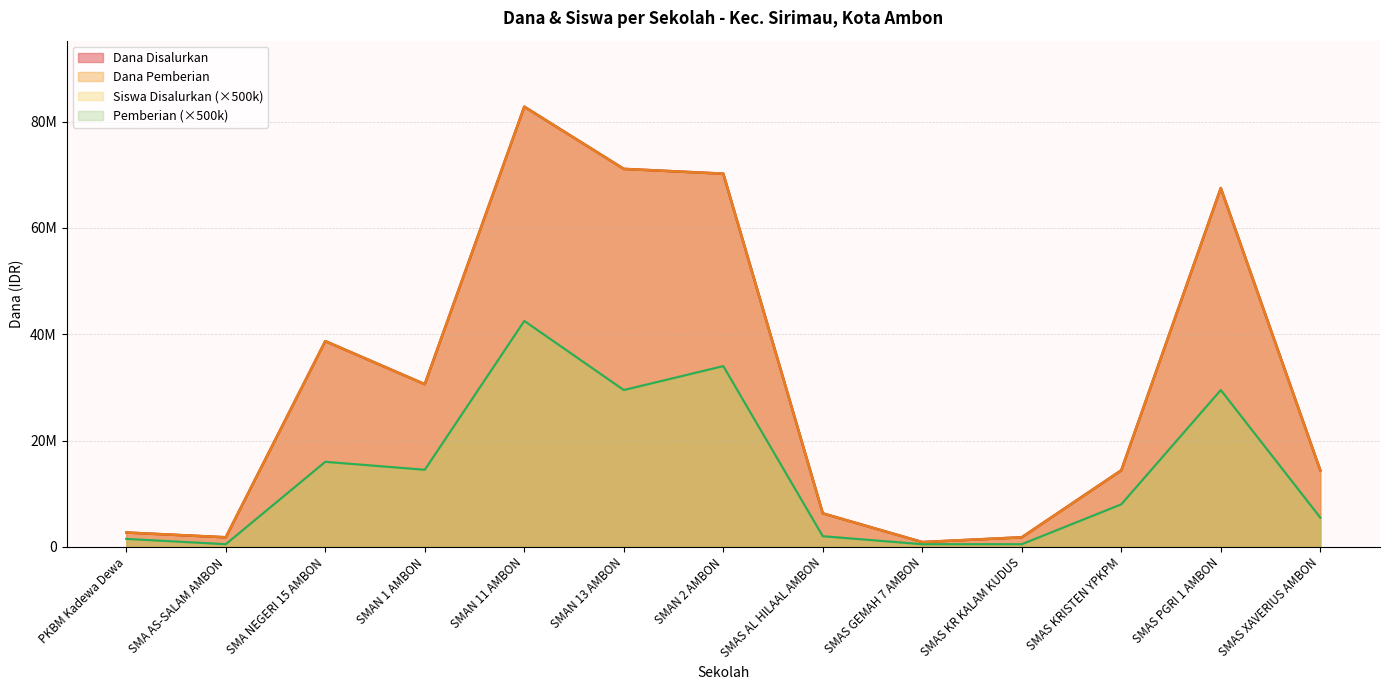

At which category is the sum across all series the highest?

SMAN 11 AMBON